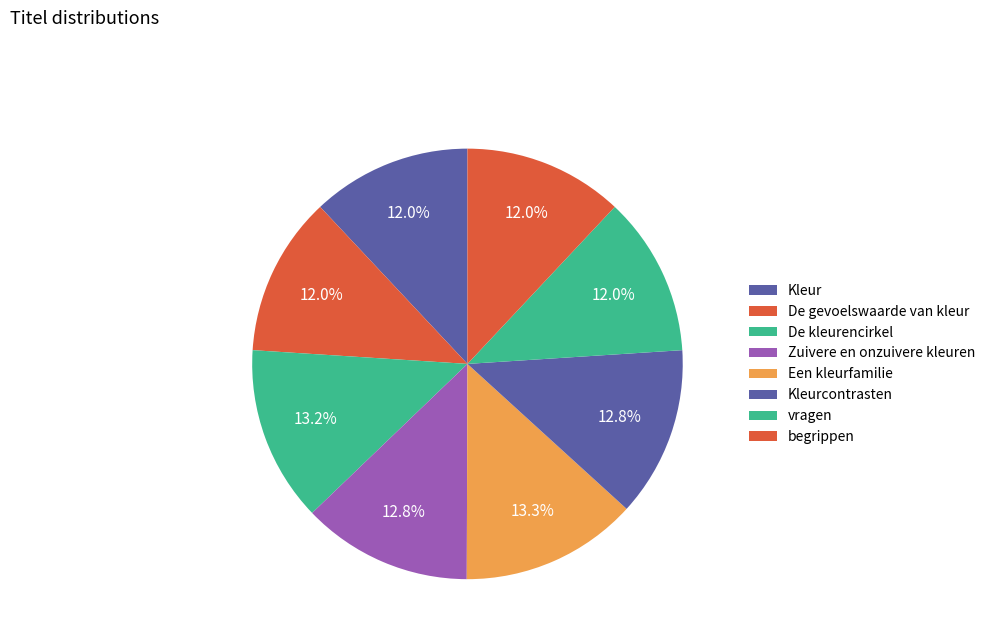

To the nearest percent, what portion does De kleurencirkel represent?

13%